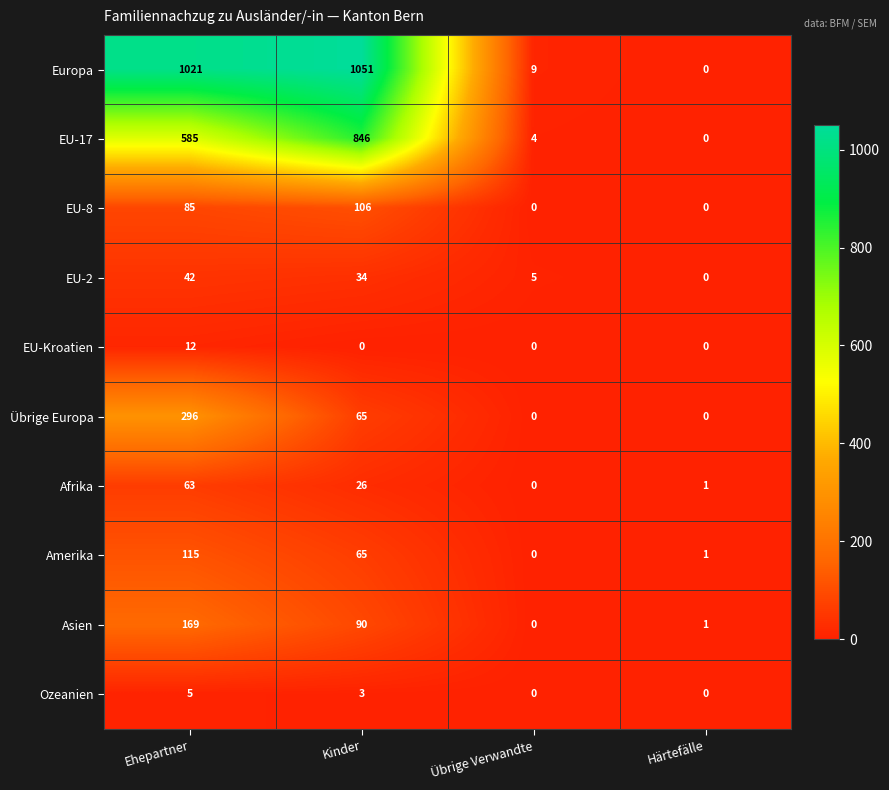

The value of EU-Kroatien at Kinder is 0. True or false?

True